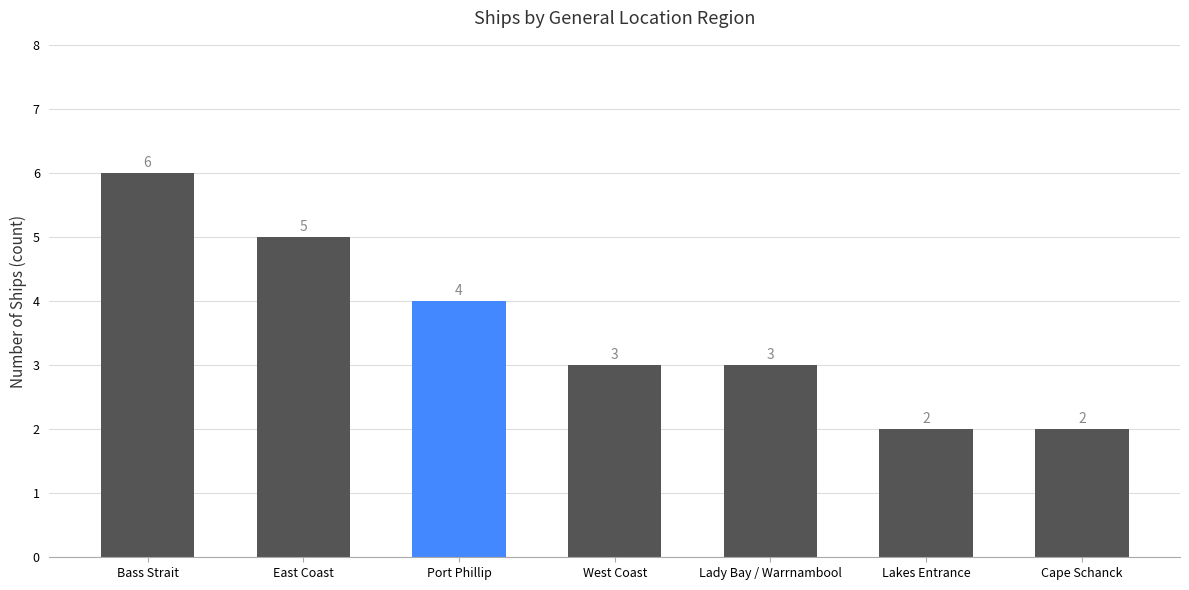

Which label corresponds to the largest value in the chart?

Bass Strait